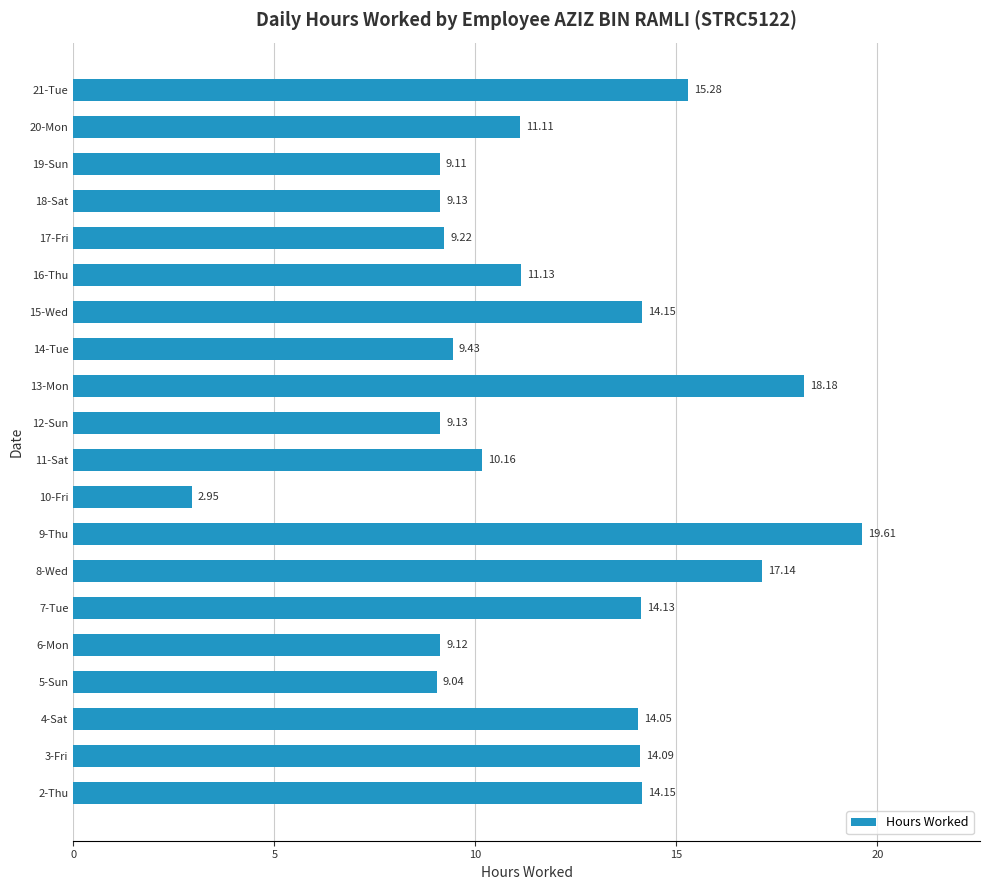

What is the sum of all values?

240.3